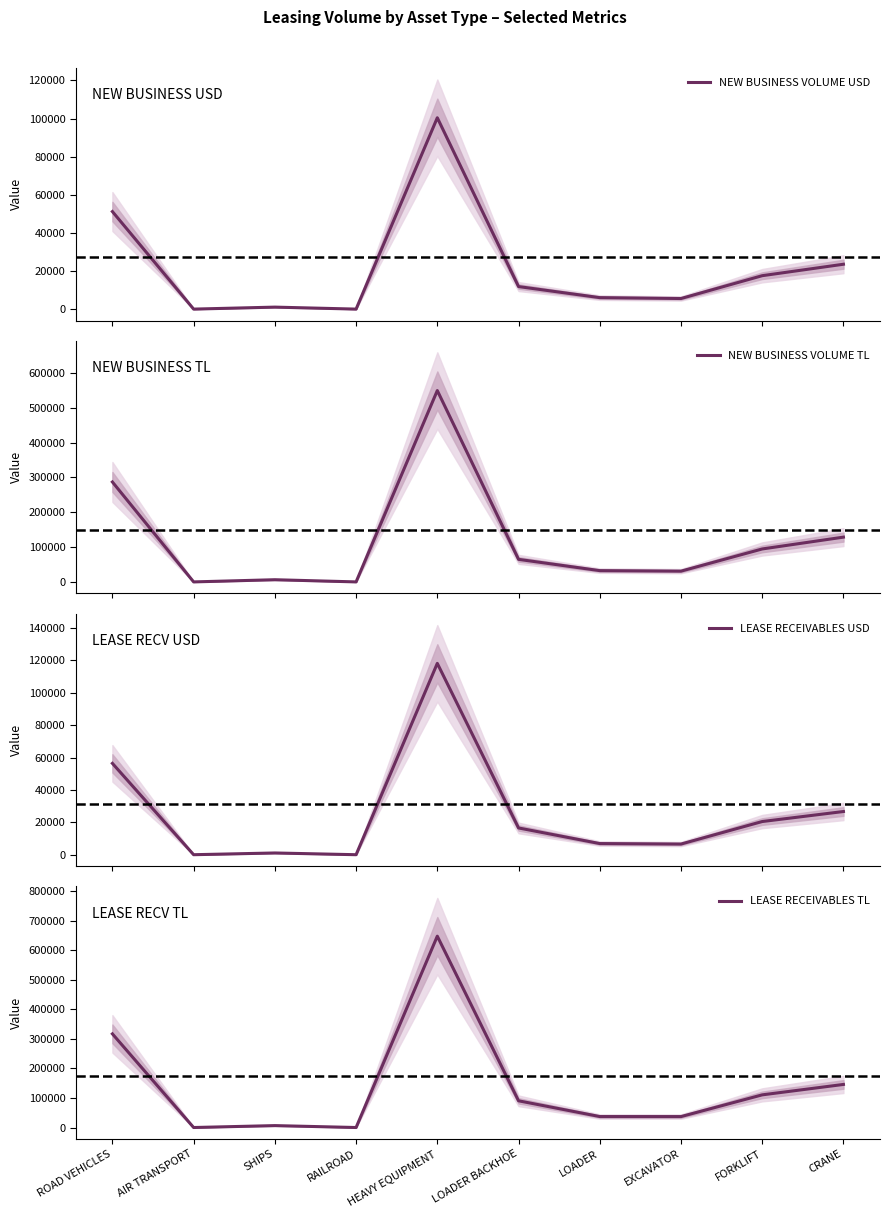

The value of LEASE RECEIVABLES USD at LOADER BACKHOE is 3760.5. True or false?

False